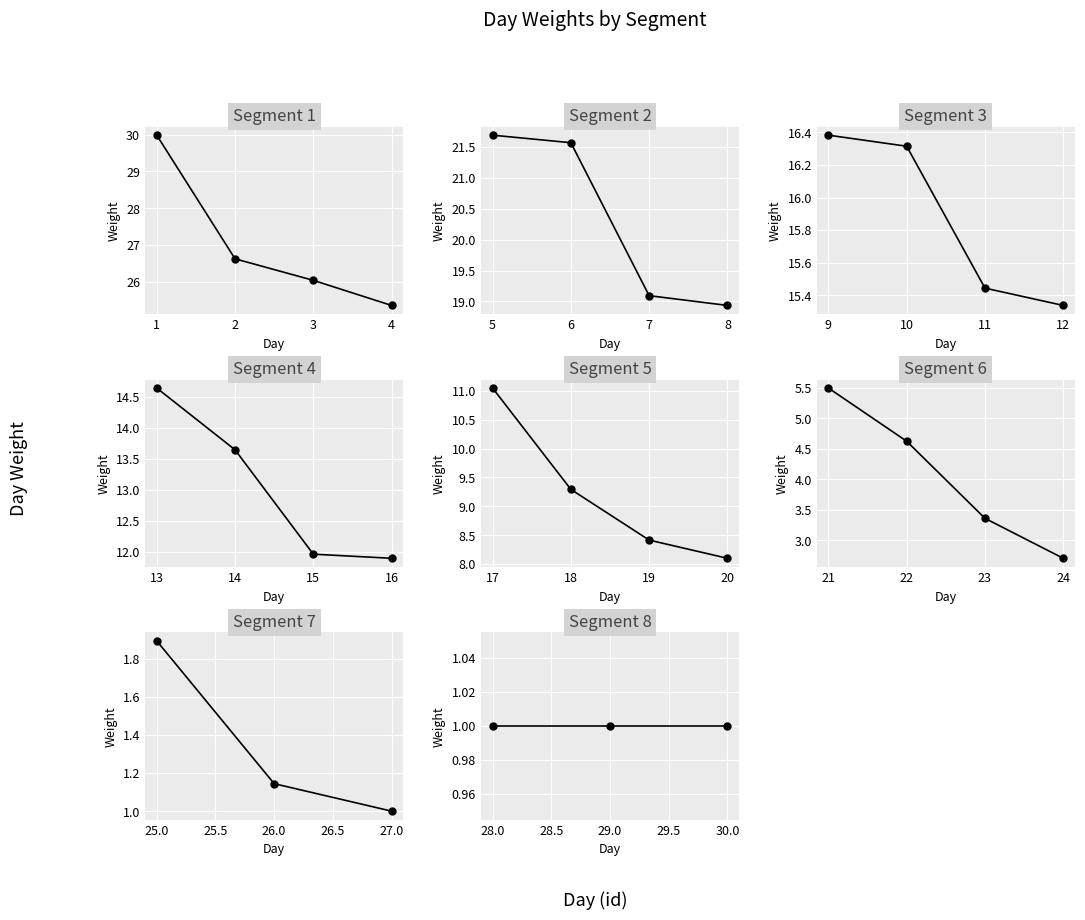

Between 19 and 20, which is larger?

19